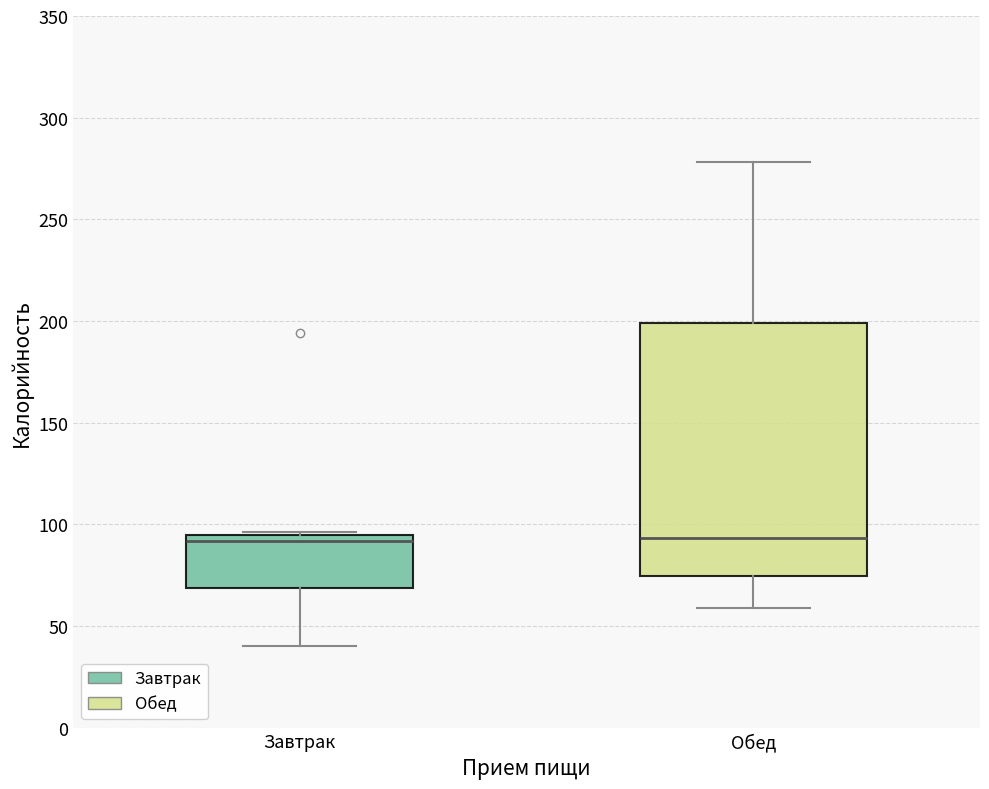

Where does the lower whisker of the box for Завтрак end on the y-axis? The values are not printed on the chart, so give them approximately, as read against the axis.

40